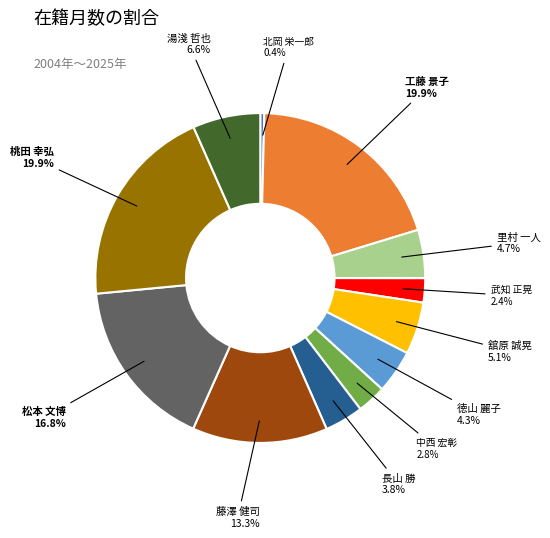

How many segments does this pie chart have?

12